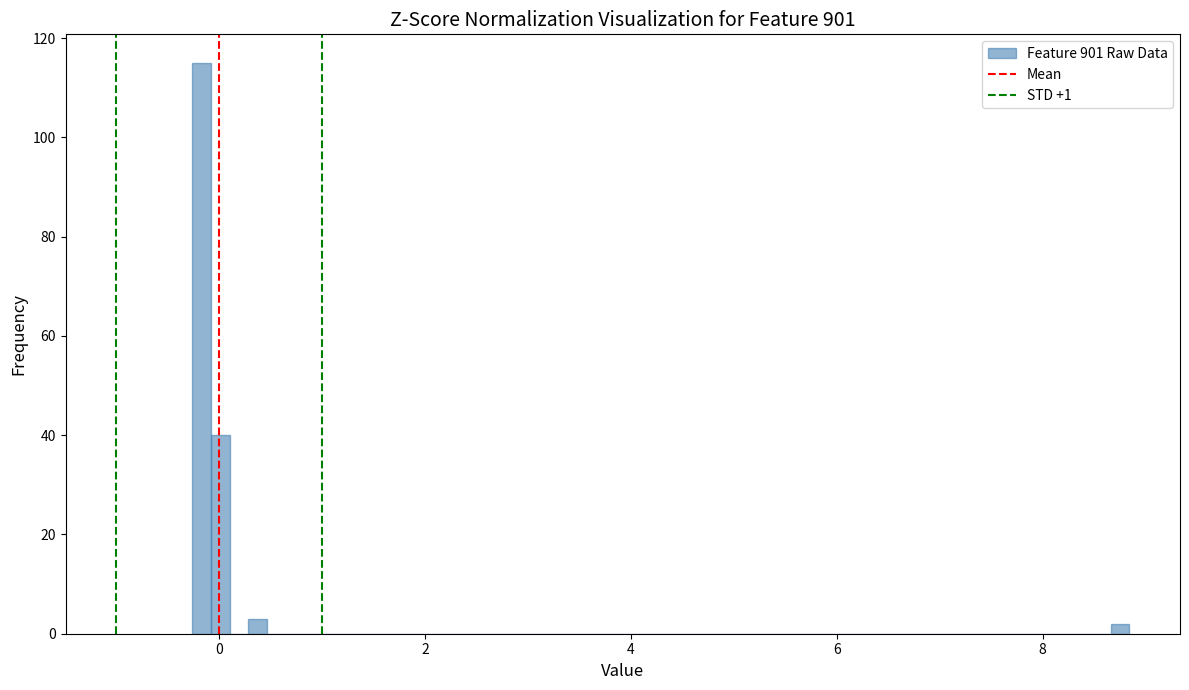

Around what value on the x-axis is the tallest bar? Give the approximate position of its centre, as read against the axis.

-0.2